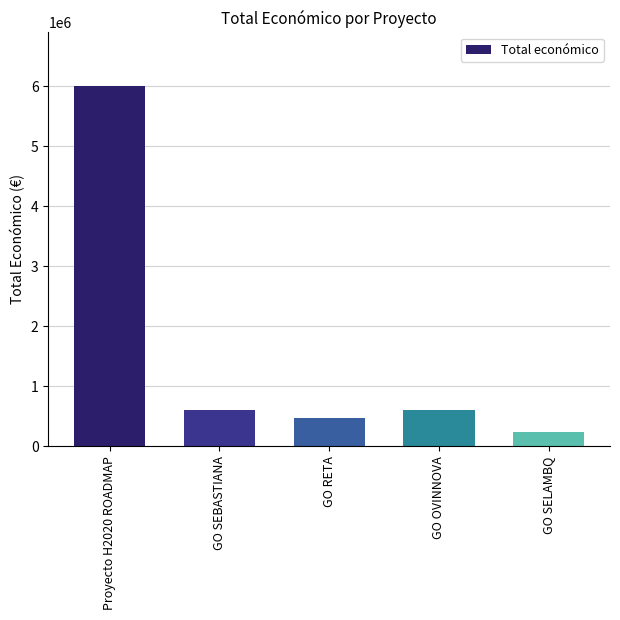

What is the sum of all values?

7911196